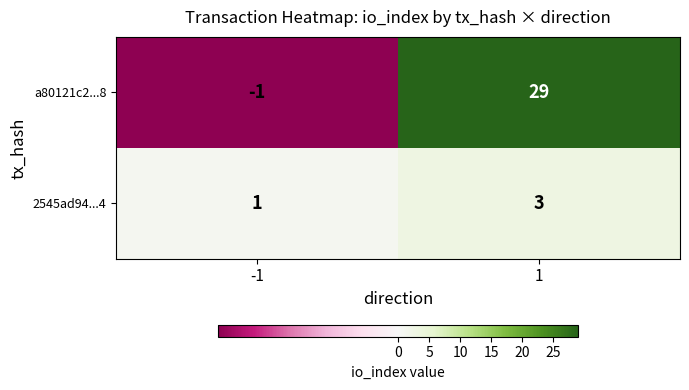

The 2545ad94...4 series shows 2 at 1. True or false?

False